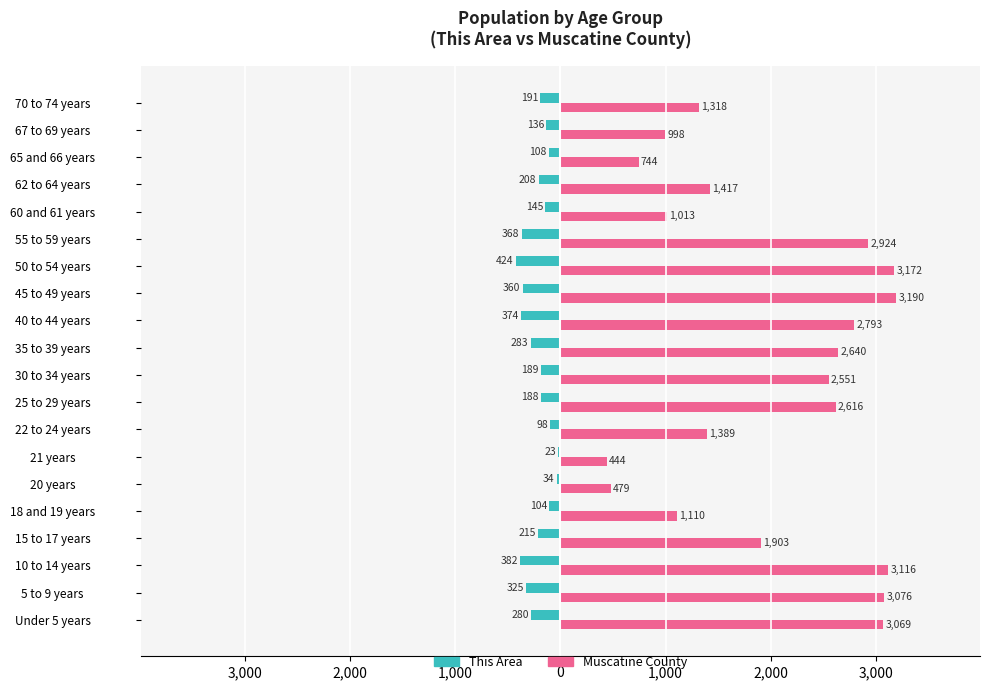

Reading left to right, what are all the values shown in this chart?

This Area: -280	-325	-382	-215	-104	-34	-23	-98	-188	-189	-283	-374	-360	-424	-368	-145	-208	-108	-136	-191
Muscatine County: 3069	3076	3116	1903	1110	479	444	1389	2616	2551	2640	2793	3190	3172	2924	1013	1417	744	998	1318